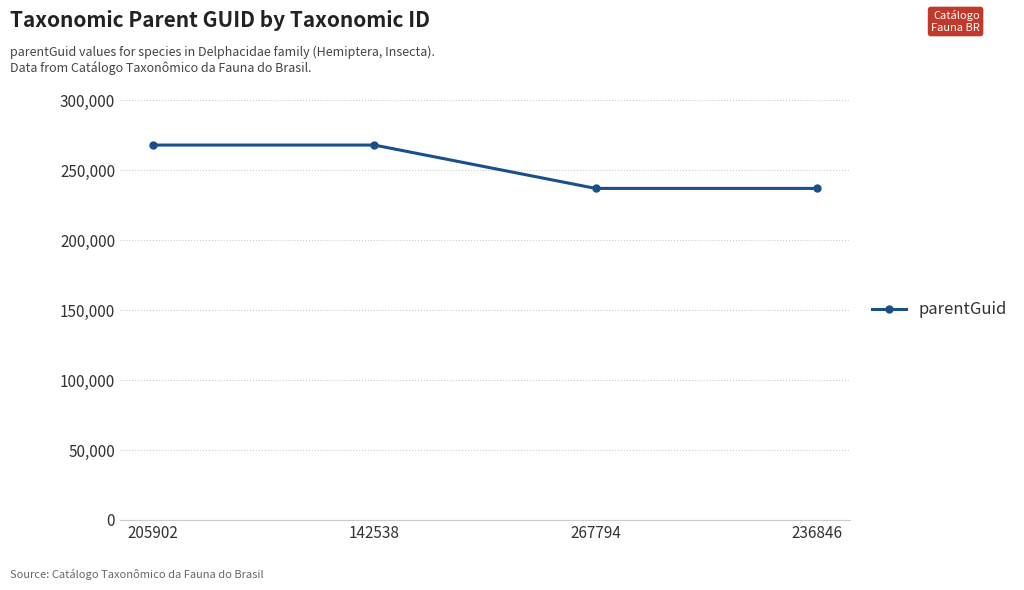

Does the chart display data point markers on the line(s)?

Yes